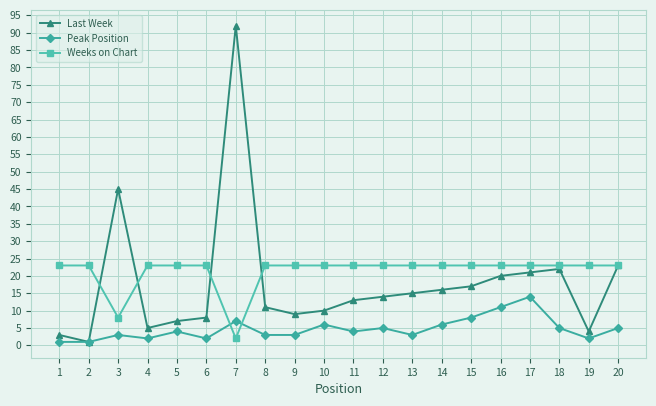

What is the value of the Peak Position point at the 17th from the left?

14